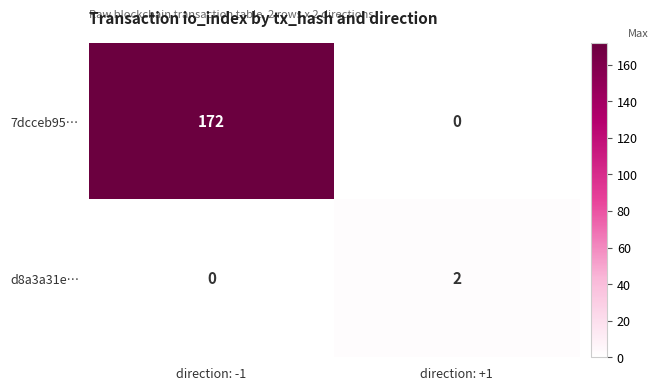

What is the average value of the 7dcceb95… series?

86